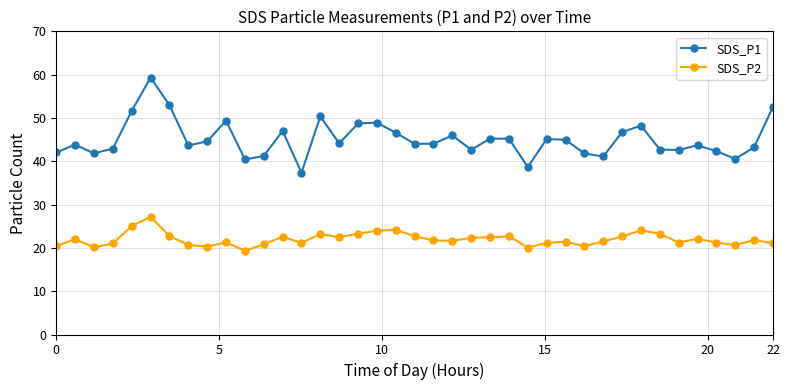

What is the value of the SDS_P2 point at the 3rd from the left?

20.1